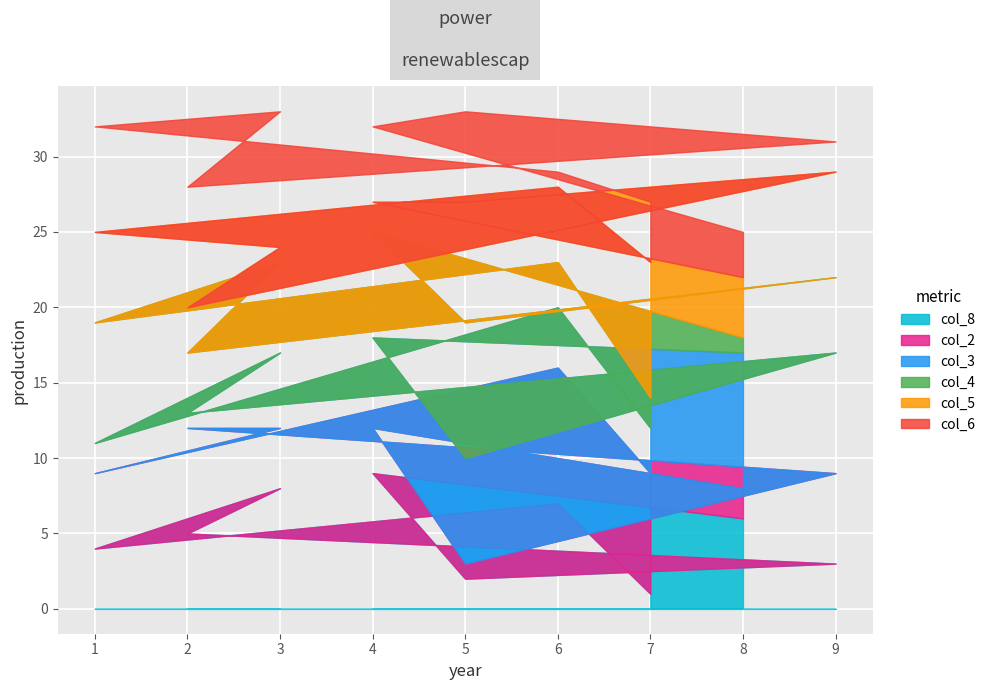

At which label does col_5 reach its minimum?

3